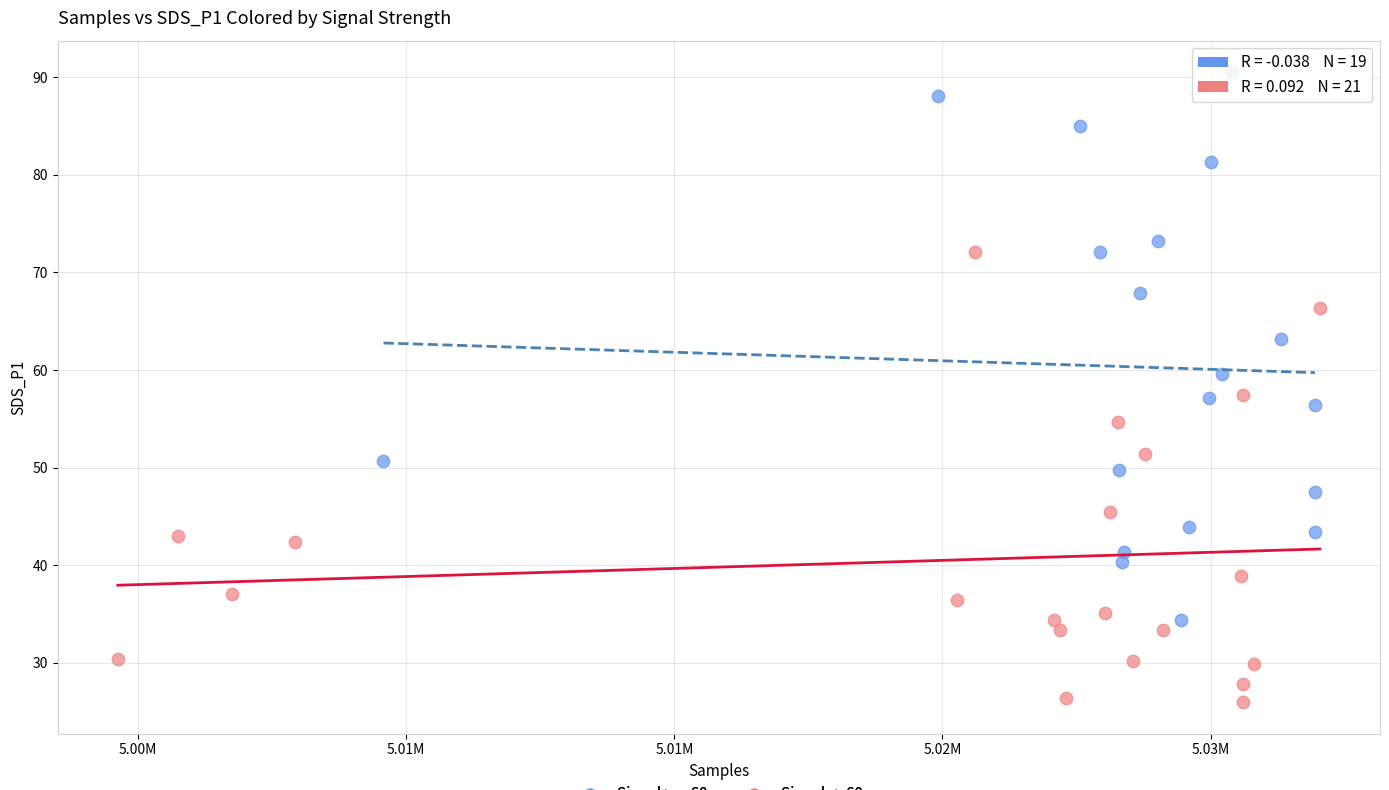

Which series has the widest spread of Y values?

Signal >= -60